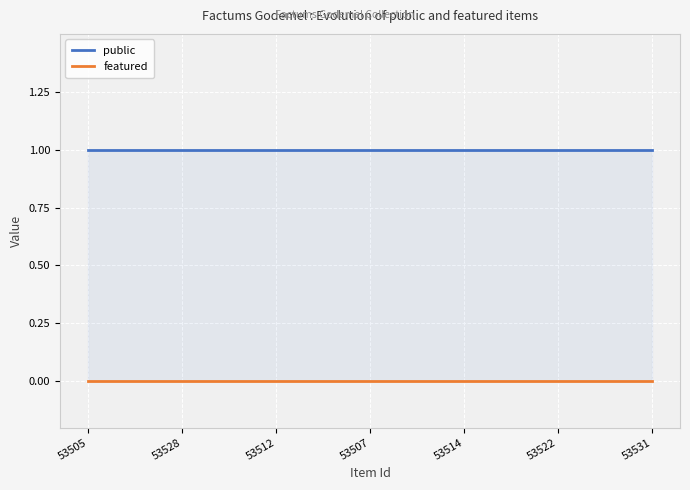

True or false: public and featured cross at least once.

False